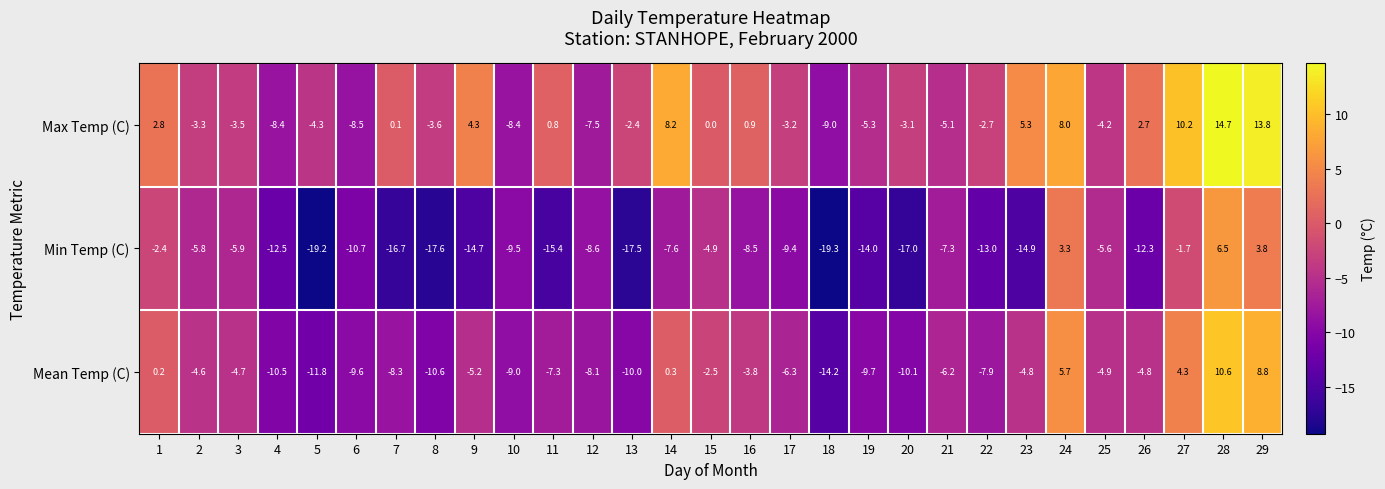

The Max Temp (C) series shows 13.8 at 29. True or false?

True